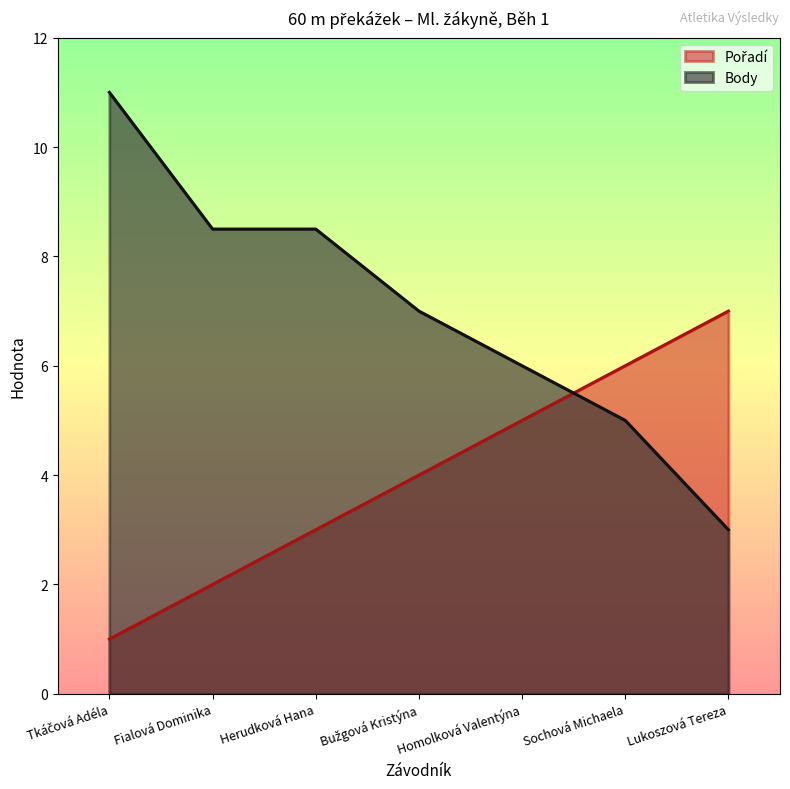

At which label is Pořadí closest to 4?

Bužgová Kristýna